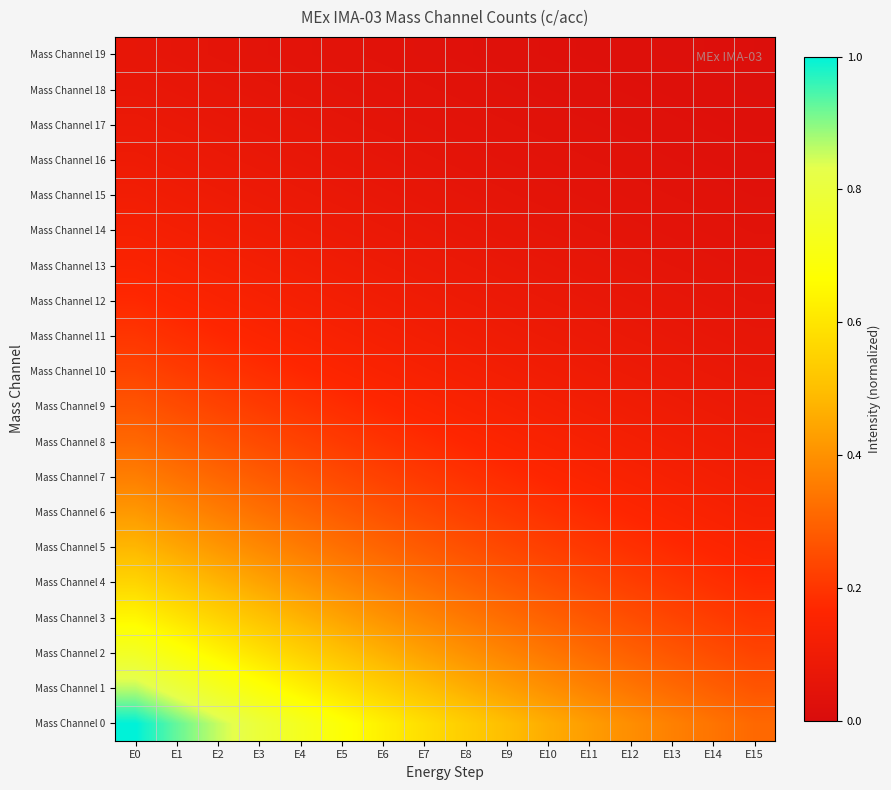

Which series has the largest total across all categories?

Mass Channel 0